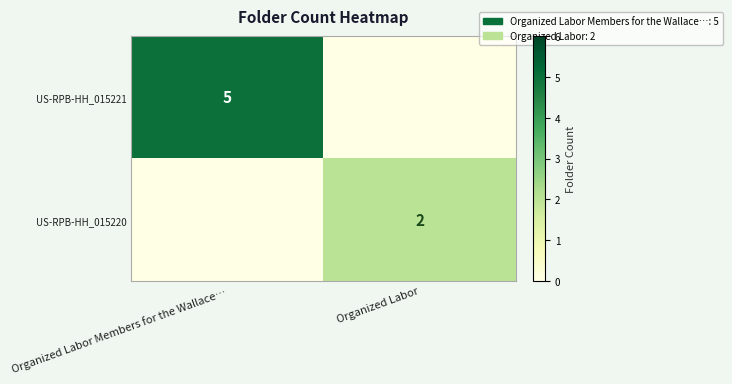

At how many categories does at least one series exceed 0?

2